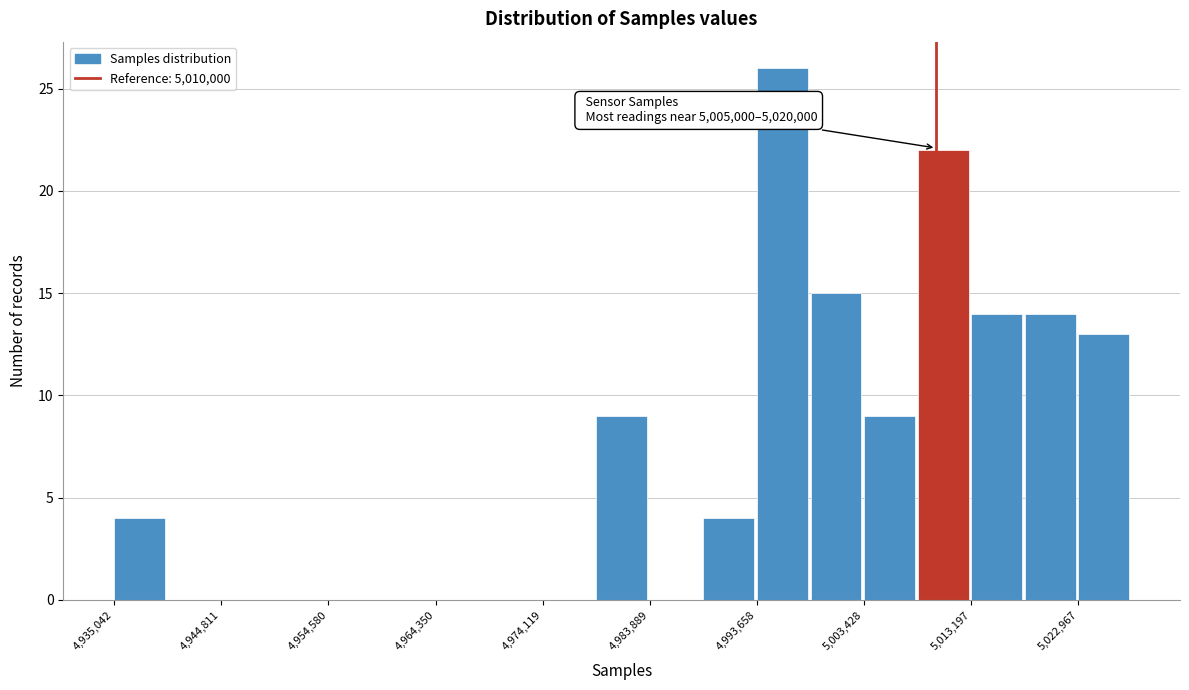

Which range on the x-axis has the tallest bar?

4994000 to 4999000